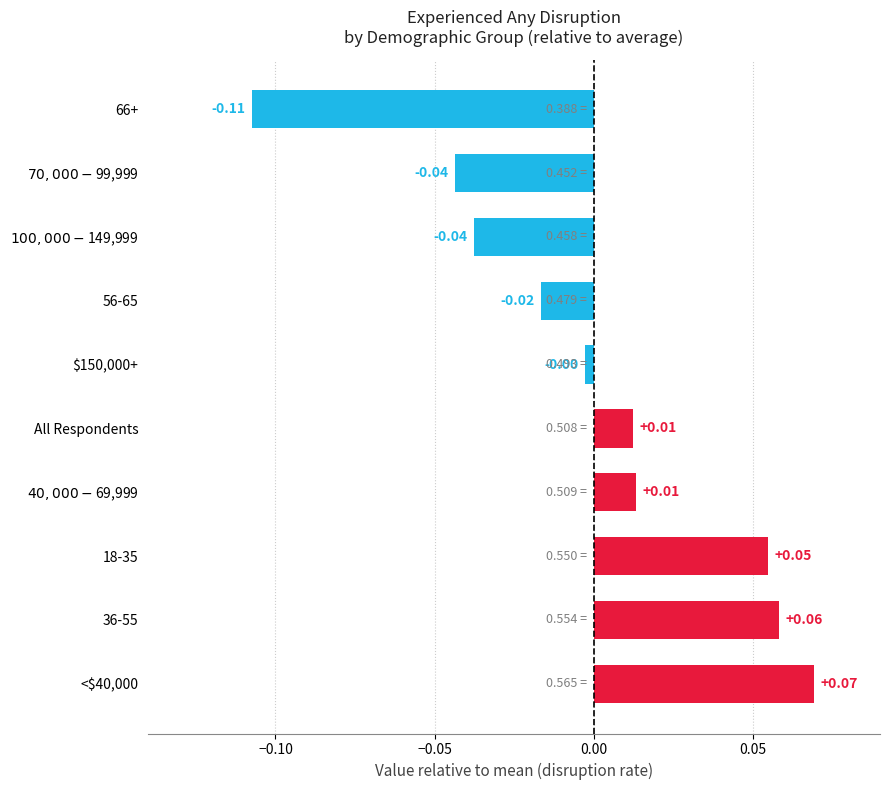

How many categories are shown in the chart?

10